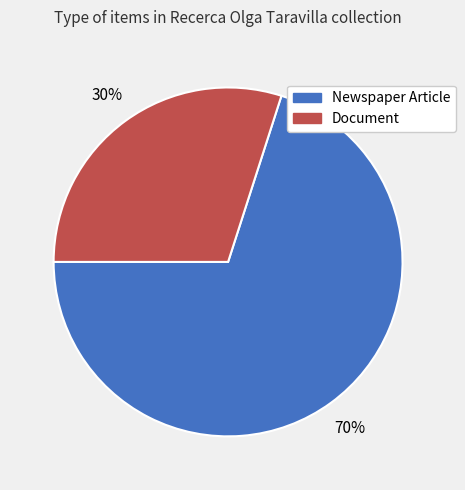

Count the number of slices in the pie.

2